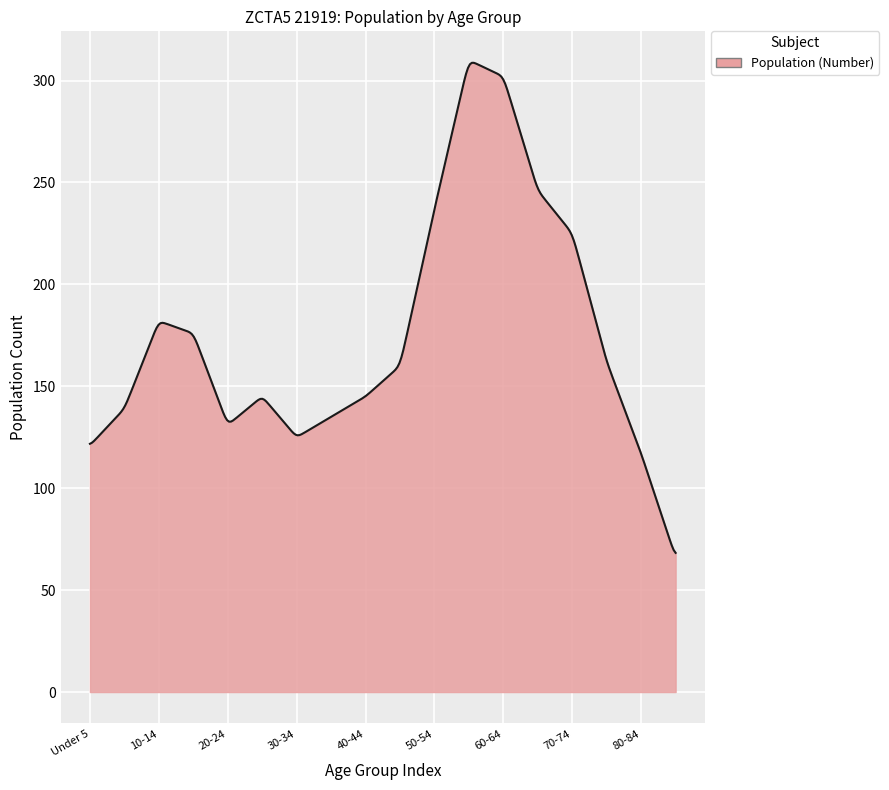

What is the difference between the maximum and minimum values?

240.4